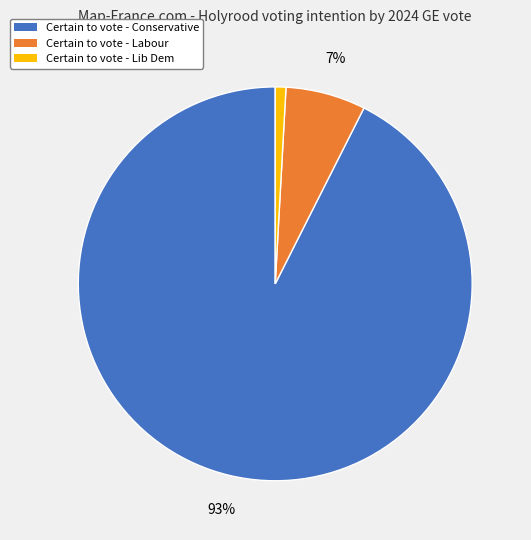

Is it true that Certain to vote - Labour is 21% of the pie?

False